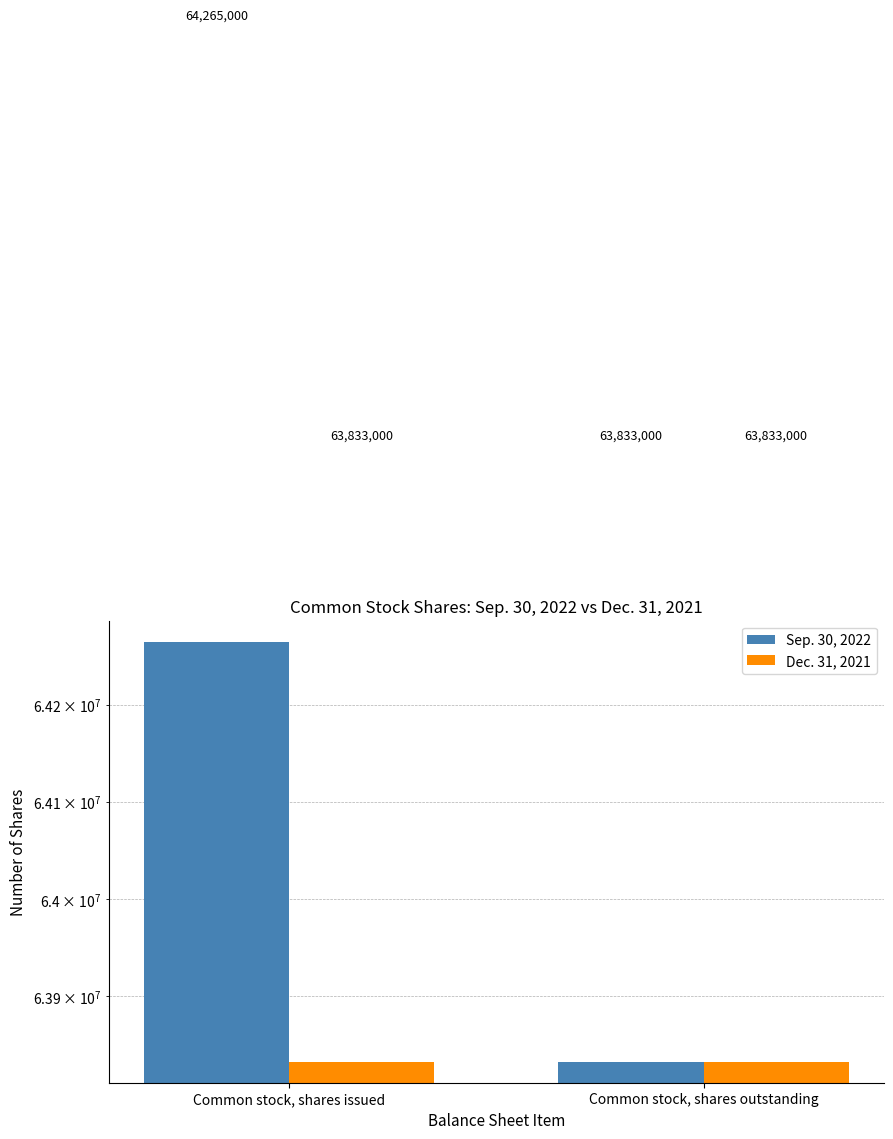

True or false: Sep. 30, 2022 has a value of 64265000 at Common stock, shares issued.

True